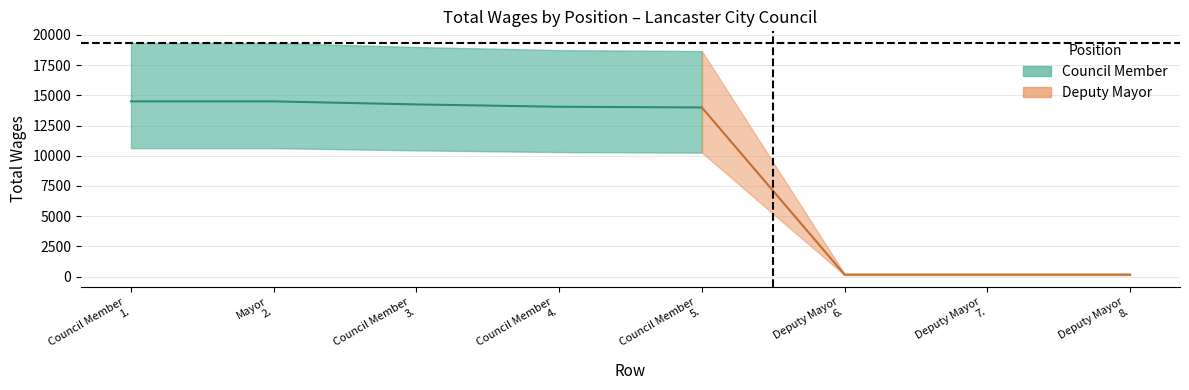

What value does the data have at 5., to the nearest 50?

18650